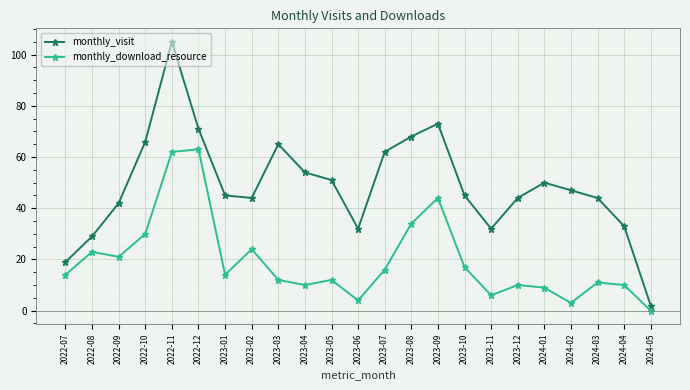

Reading left to right, what are all the values shown in this chart?

monthly_visit: 19	29	42	66	105	71	45	44	65	54	51	32	62	68	73	45	32	44	50	47	44	33	2
monthly_download_resource: 14	23	21	30	62	63	14	24	12	10	12	4	16	34	44	17	6	10	9	3	11	10	0